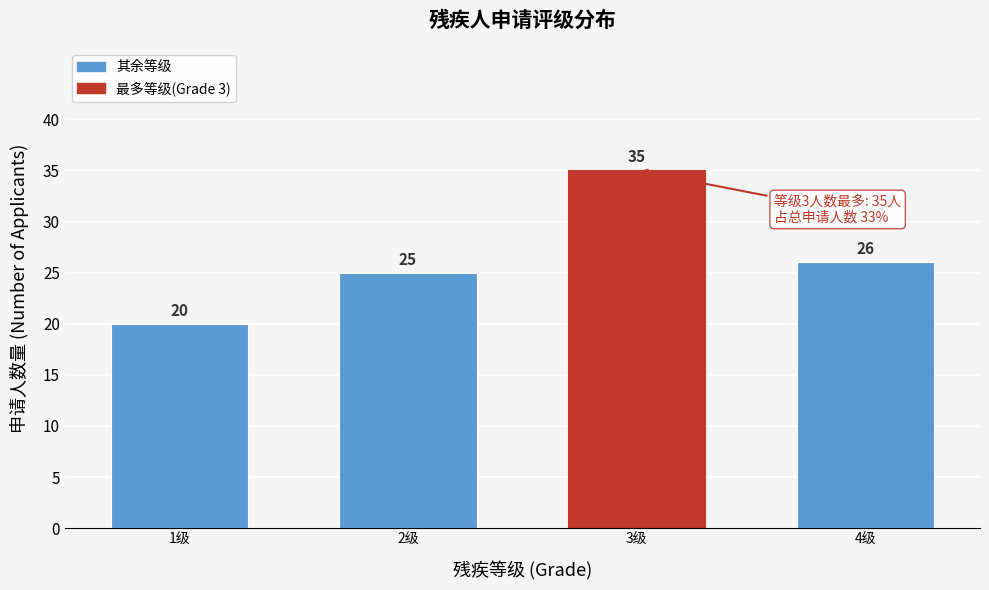

Reading left to right, transcribe all the data shown in this chart.

20	25	35	26